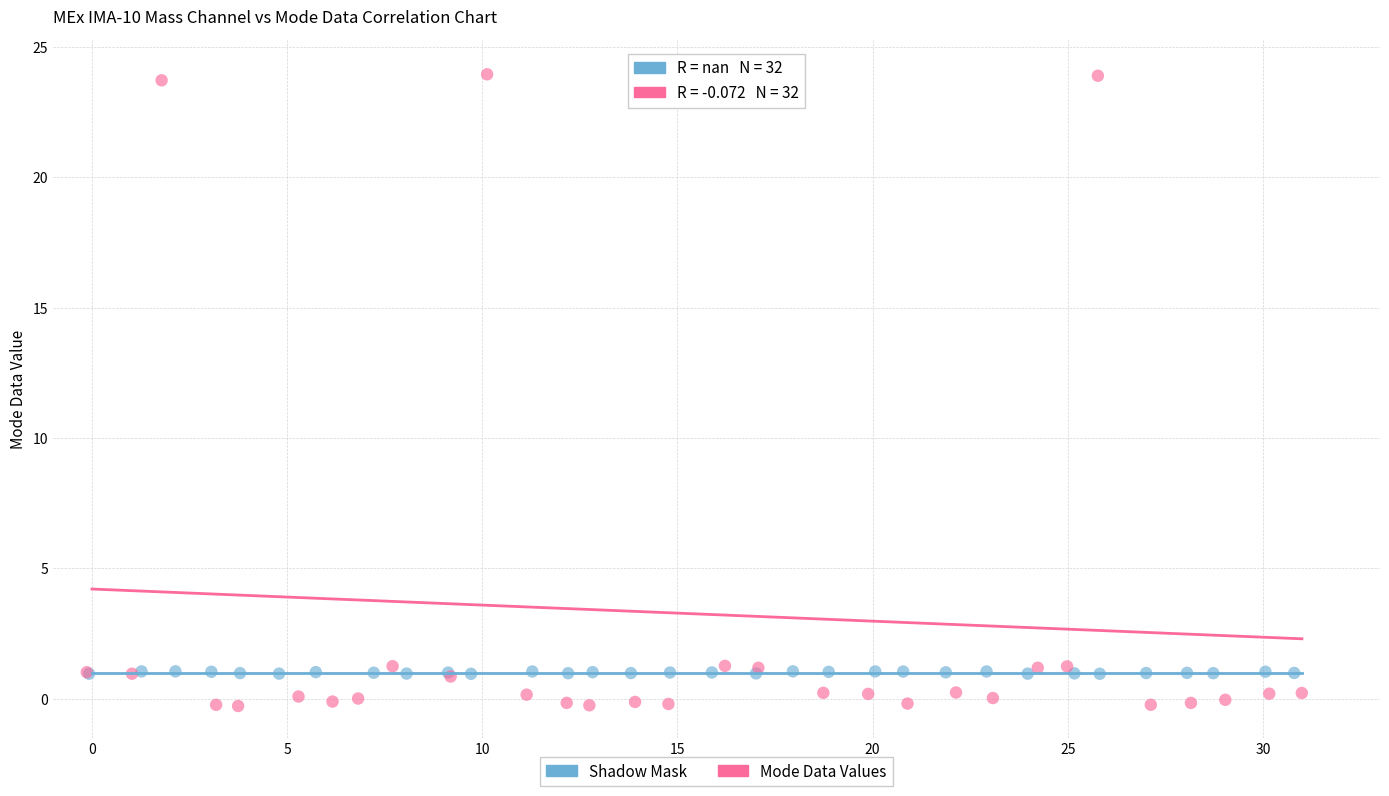

Which series reaches the minimum Y coordinate?

Mode Data Values